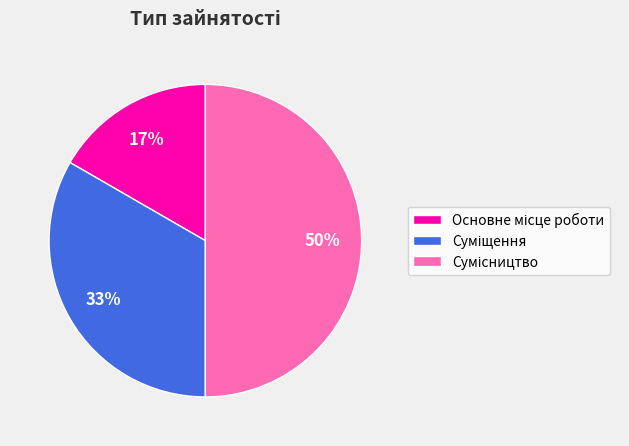

To the nearest percent, what is the average slice percentage?

33%